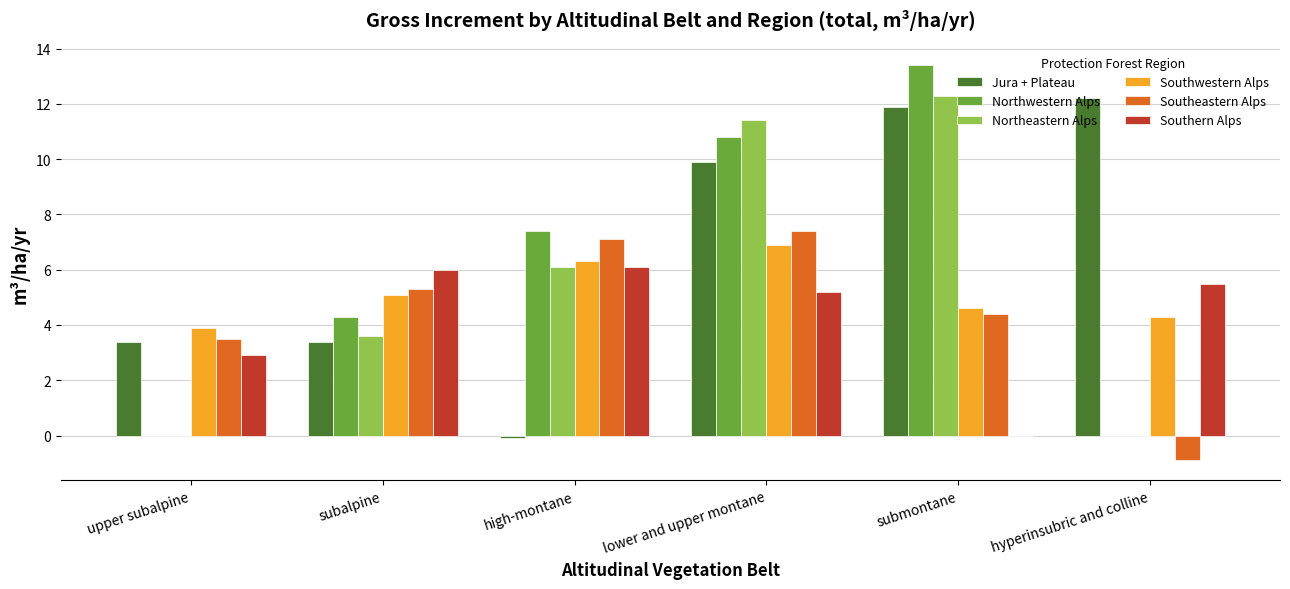

The Southern Alps series shows 0.0 at submontane. True or false?

True